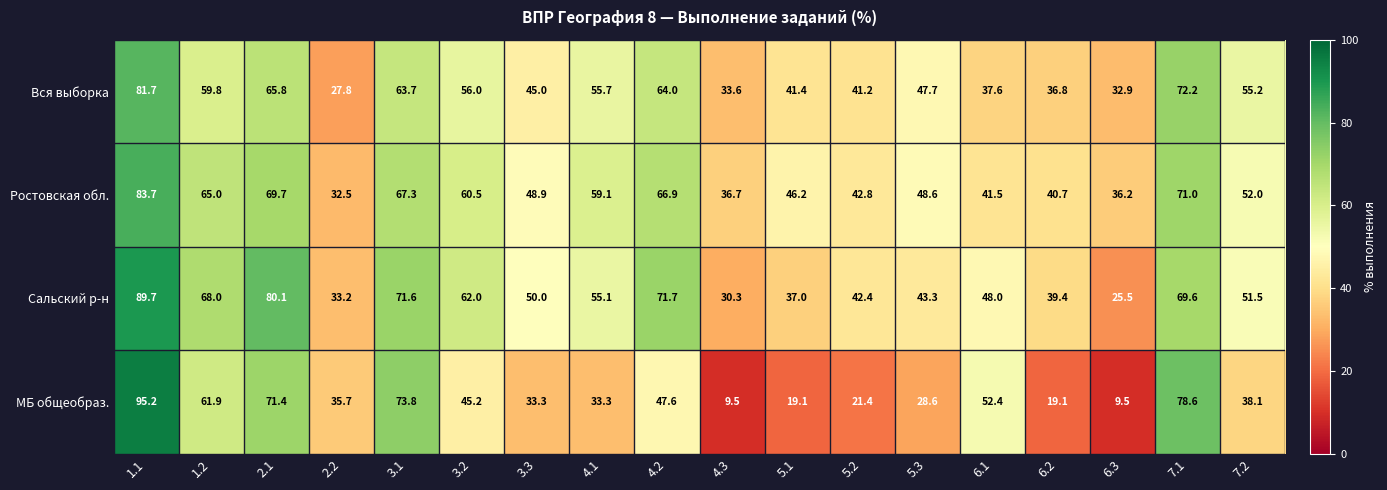

What is the maximum value shown in the chart?

95.2